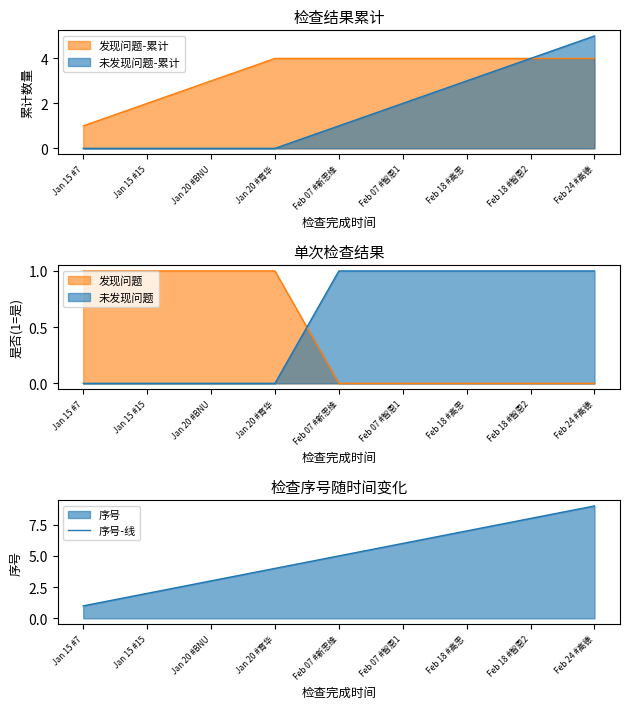

How many lines are shown in the chart?

1